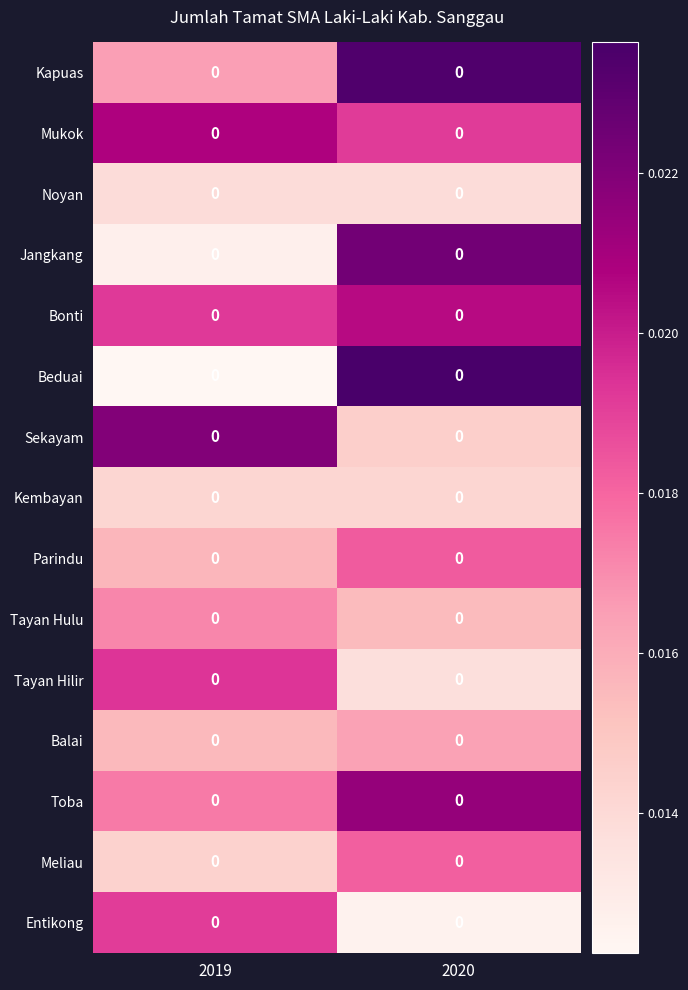

Reading left to right, transcribe all the data shown in this chart.

Kapuas: 2019=0.0	2020=0.0
Mukok: 2019=0.0	2020=0.0
Noyan: 2019=0.0	2020=0.0
Jangkang: 2019=0.0	2020=0.0
Bonti: 2019=0.0	2020=0.0
Beduai: 2019=0.0	2020=0.0
Sekayam: 2019=0.0	2020=0.0
Kembayan: 2019=0.0	2020=0.0
Parindu: 2019=0.0	2020=0.0
Tayan Hulu: 2019=0.0	2020=0.0
Tayan Hilir: 2019=0.0	2020=0.0
Balai: 2019=0.0	2020=0.0
Toba: 2019=0.0	2020=0.0
Meliau: 2019=0.0	2020=0.0
Entikong: 2019=0.0	2020=0.0